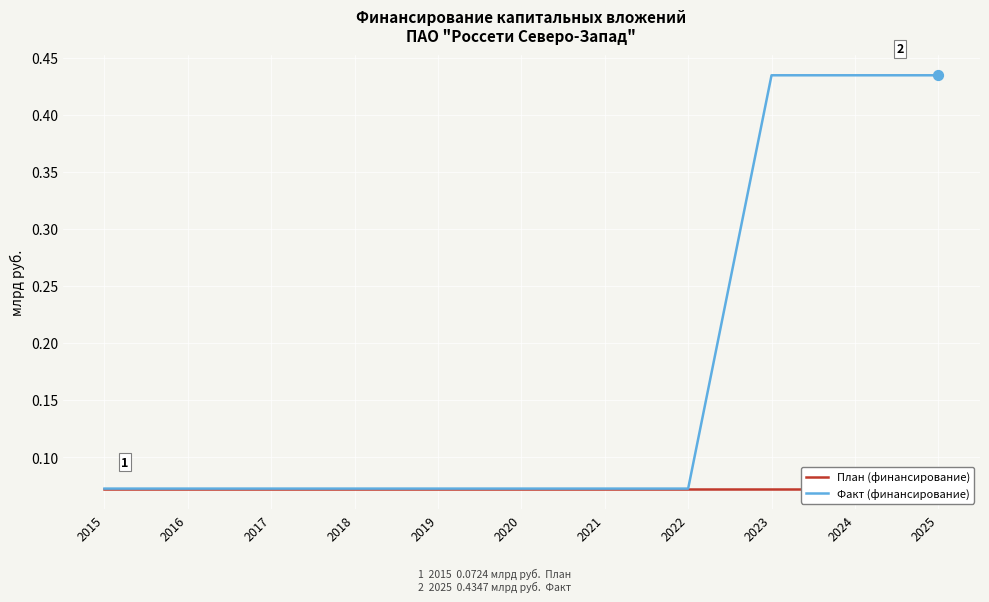

Which series has the largest Y range (max minus min)?

Факт (финансирование)